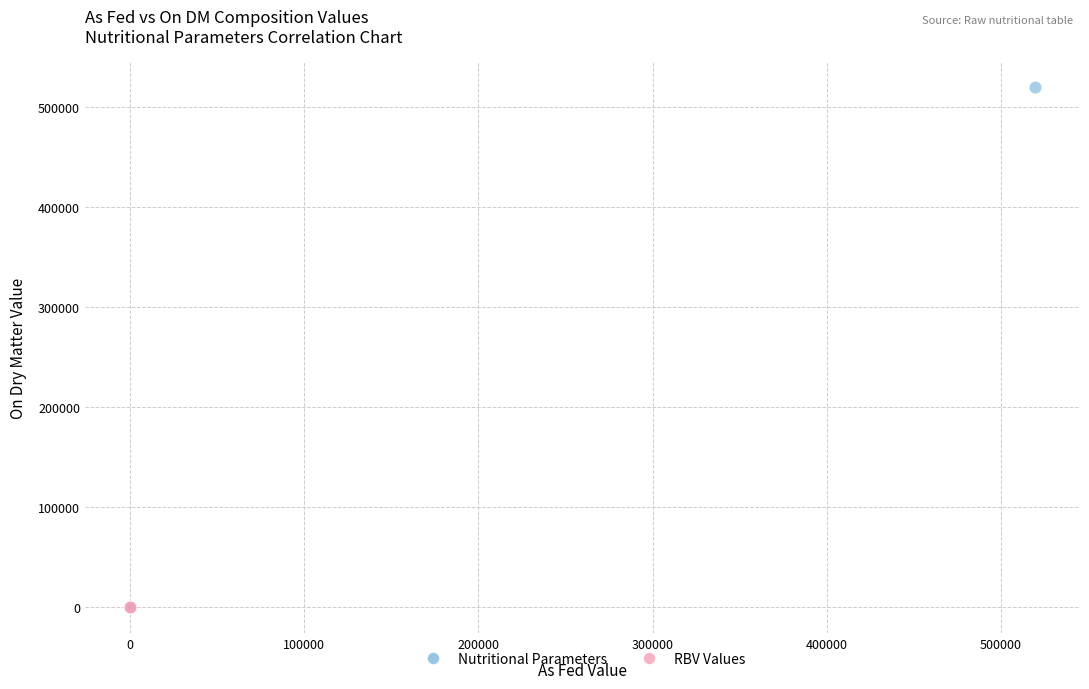

Which series has the largest Y range (max minus min)?

Nutritional Parameters